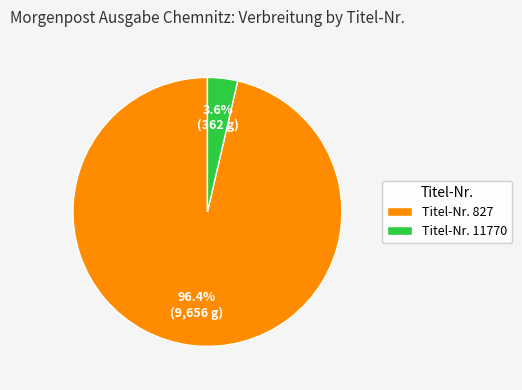

Which has a higher value, Titel-Nr. 827 or Titel-Nr. 11770?

Titel-Nr. 827